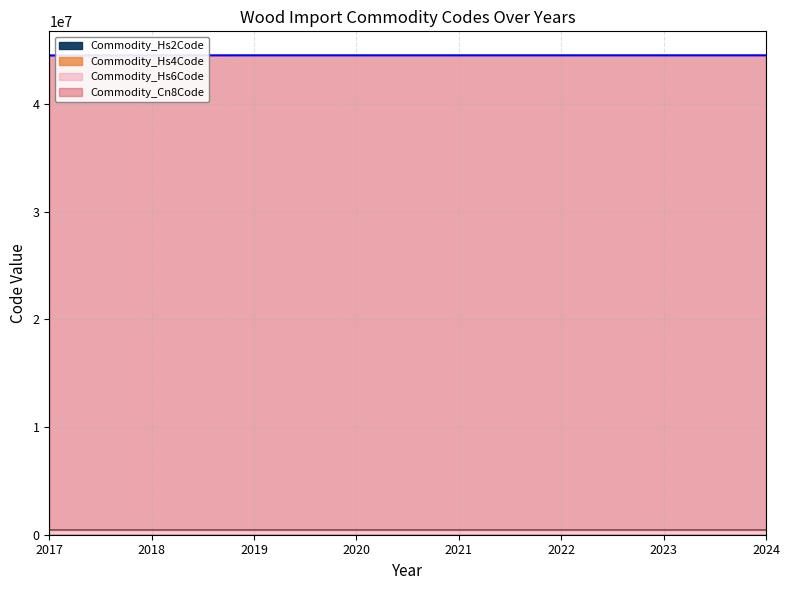

True or false: Commodity_Cn8Code and Commodity_Hs2Code intersect in this chart.

False